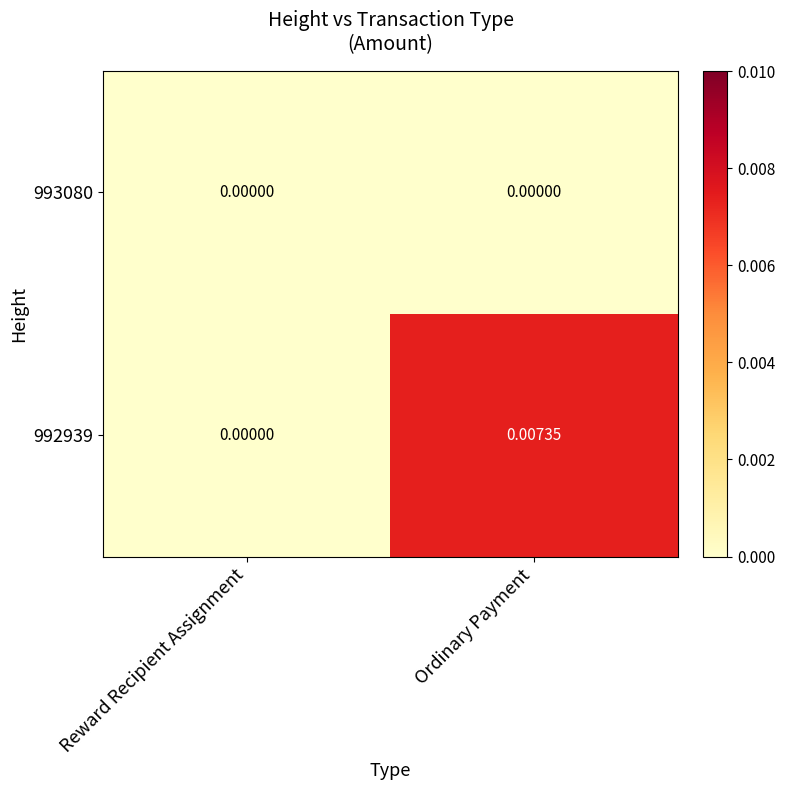

List the series in order of their overall mean, highest first.

992939, 993080